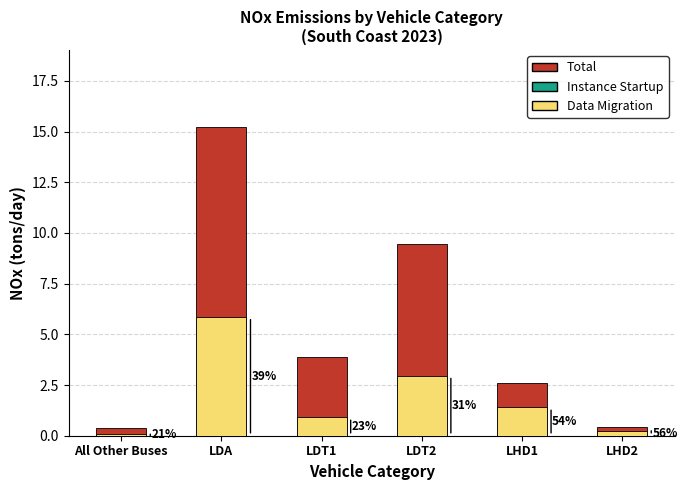

Reading left to right, transcribe all the data shown in this chart.

Total: 0.4	15.2	3.9	9.5	2.6	0.4
Instance Startup: 0.0	0.0	0.0	0.0	0.0	0.0
Data Migration: 0.1	5.9	0.9	3.0	1.4	0.2